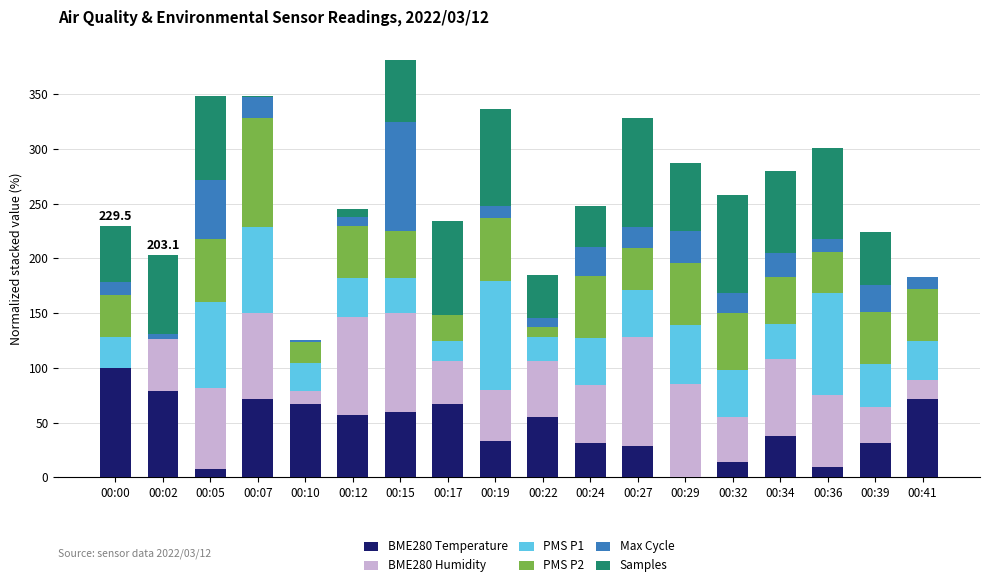

What is the total value across all series at 00:15?

380.9